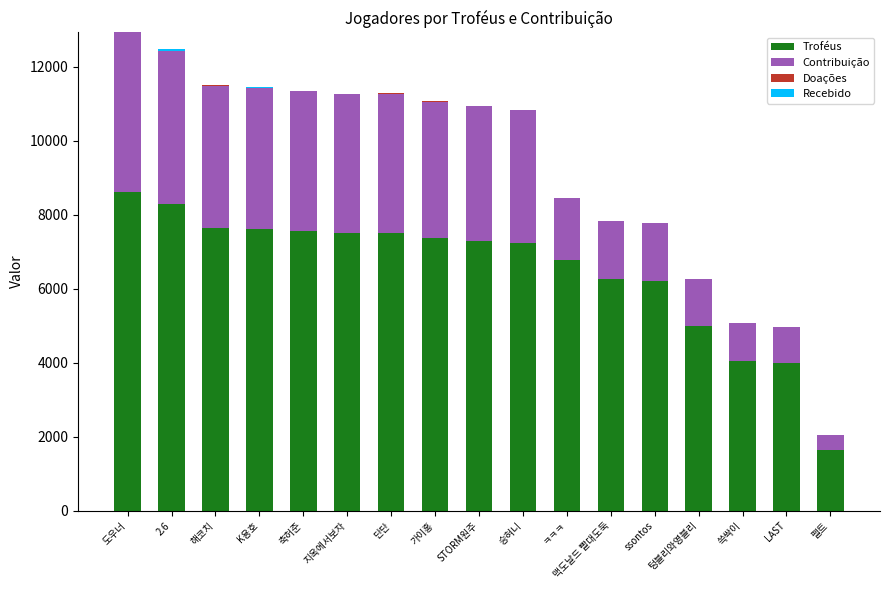

The Troféus series shows 11670 at 가이홍. True or false?

False